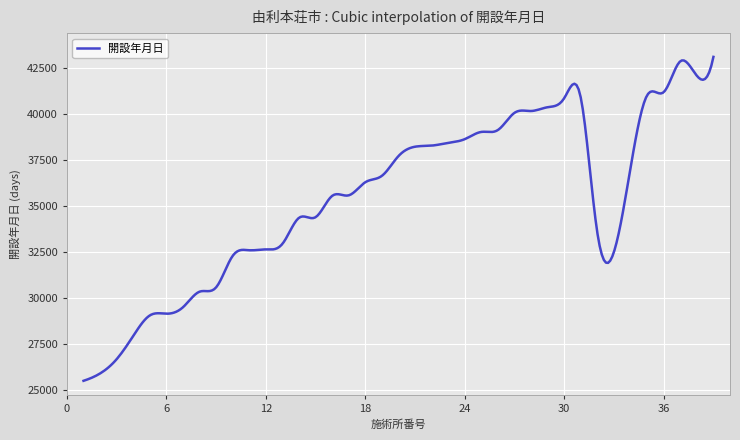

What is the difference between the maximum and minimum values?

17608.0